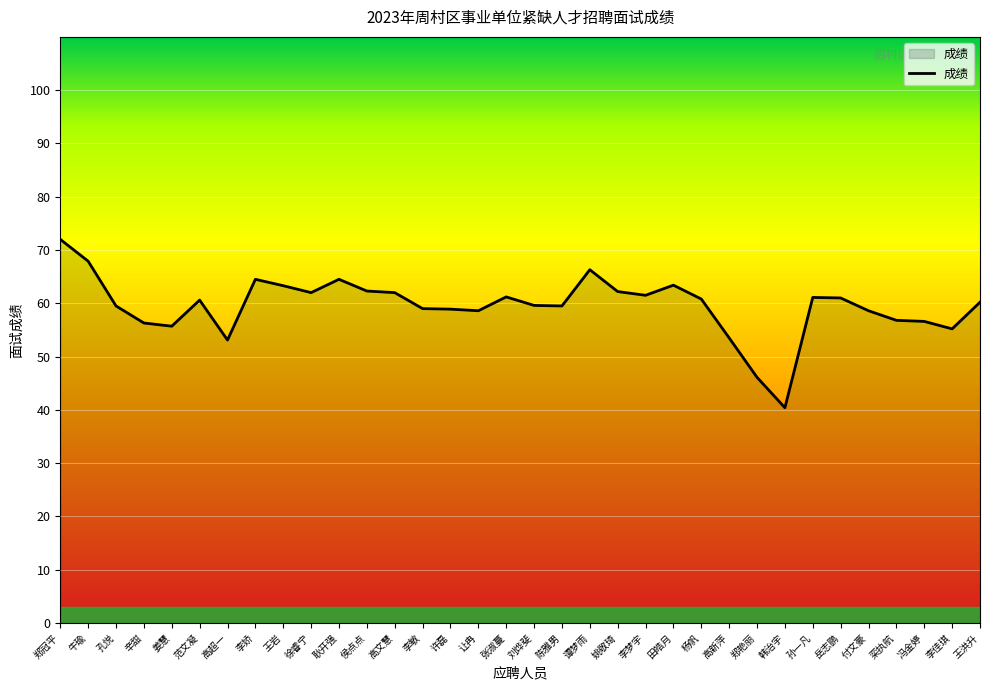

What value does the data have at 陈雅男?

59.5